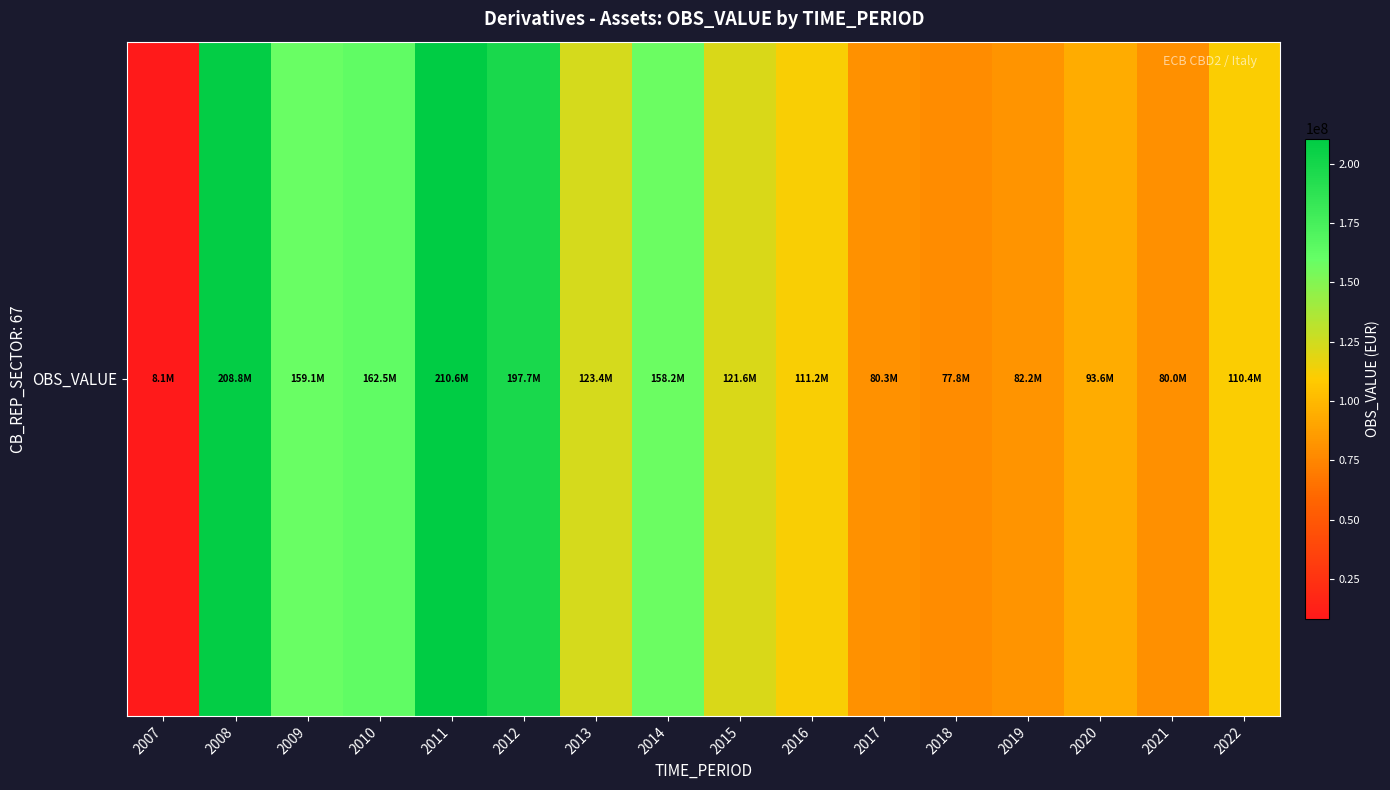

What is the change in value from 2013 to 2019?

-41250265